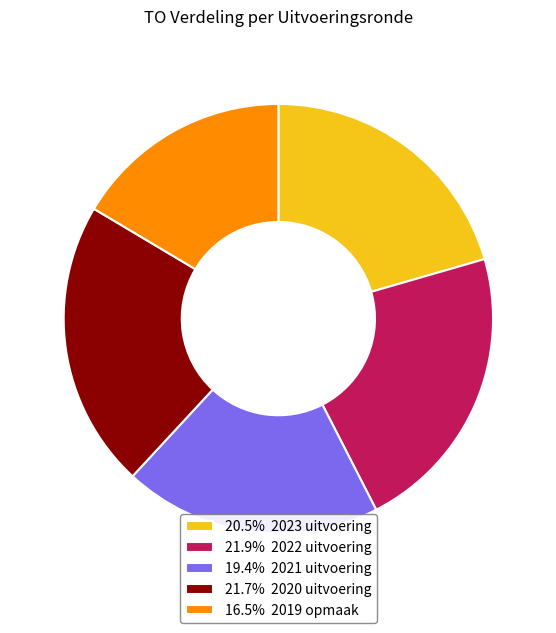

Is there a majority slice in this chart?

No